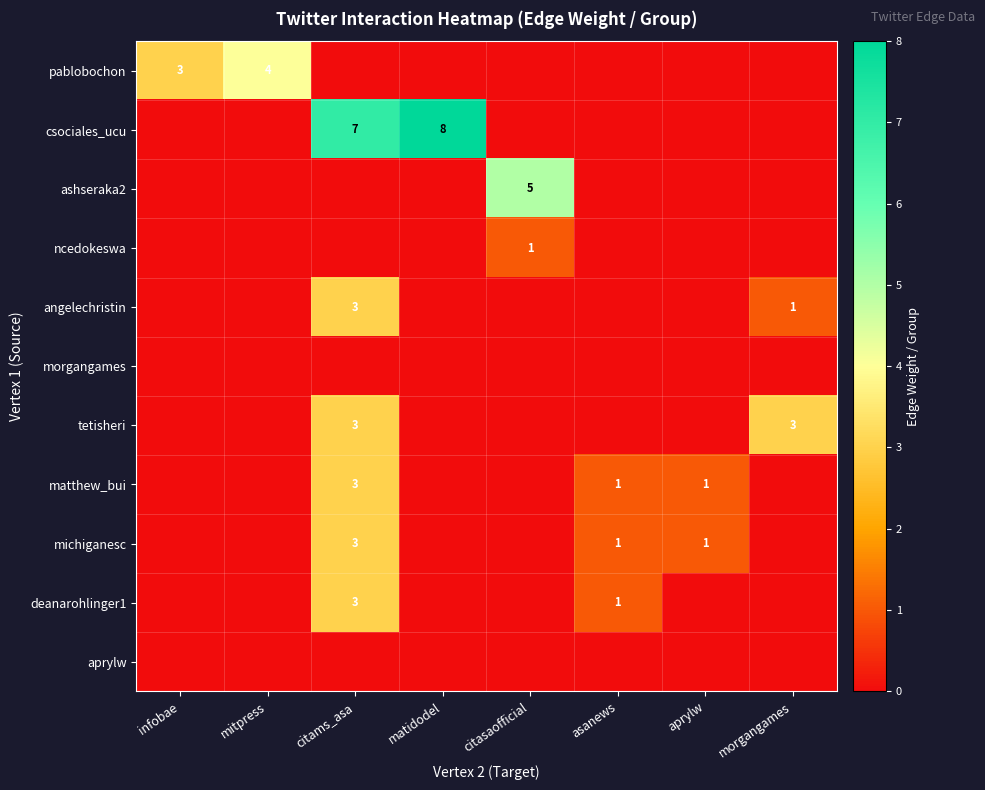

How many data points does each series have?

8